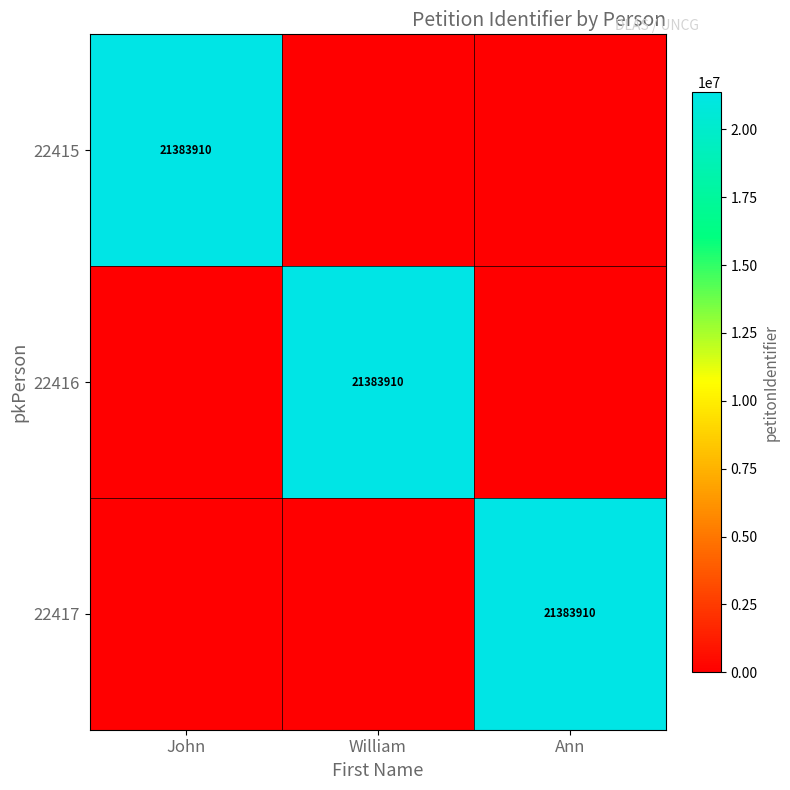

At which label is 22415 closest to 10691955?

John